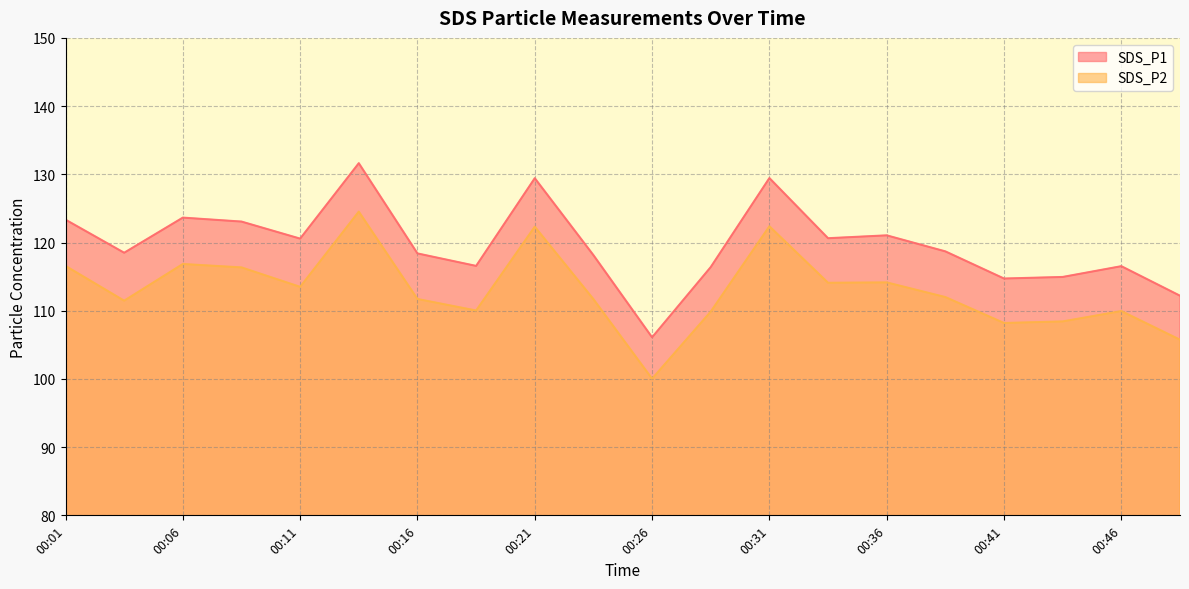

True or false: SDS_P1 and SDS_P2 intersect in this chart.

False